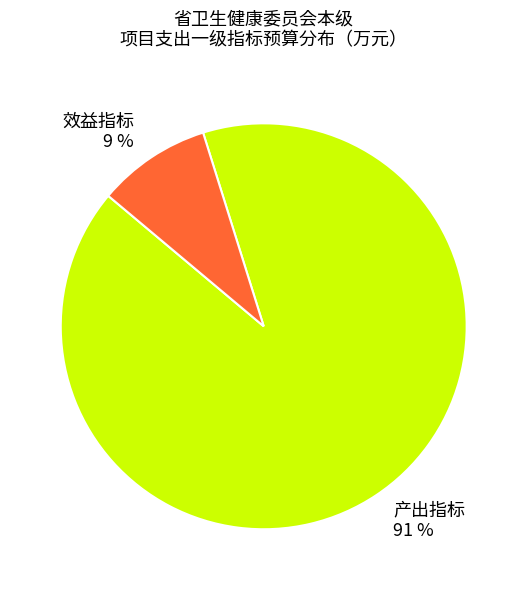

Between 效益指标 9 % and 产出指标 91 %, which is larger?

产出指标 91 %